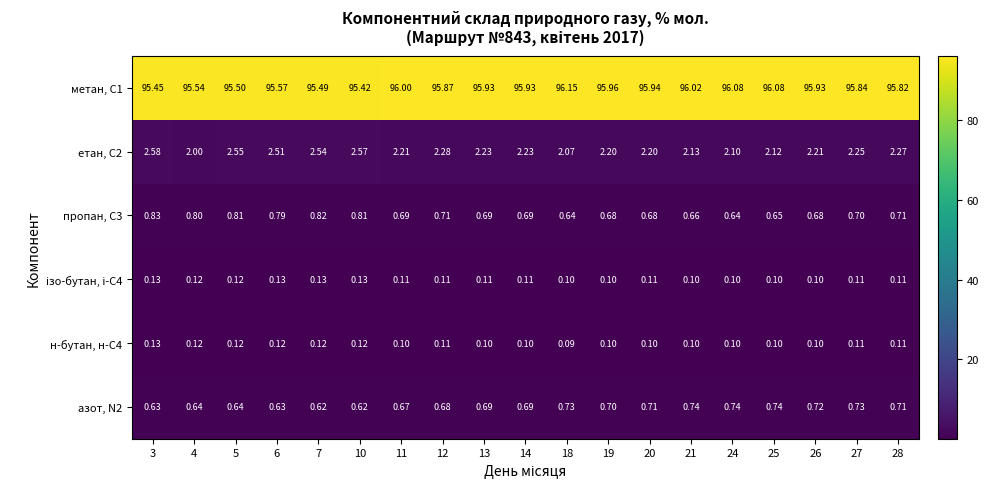

At which category is the sum across all series the highest?

25